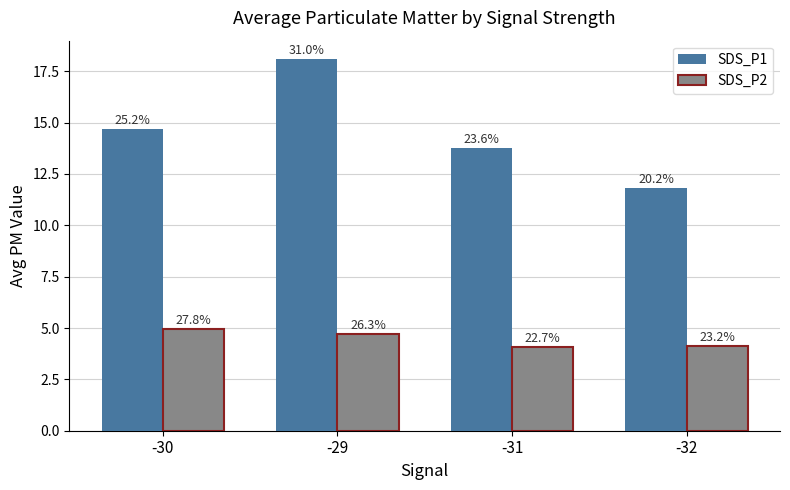

Are the bars horizontal?

No